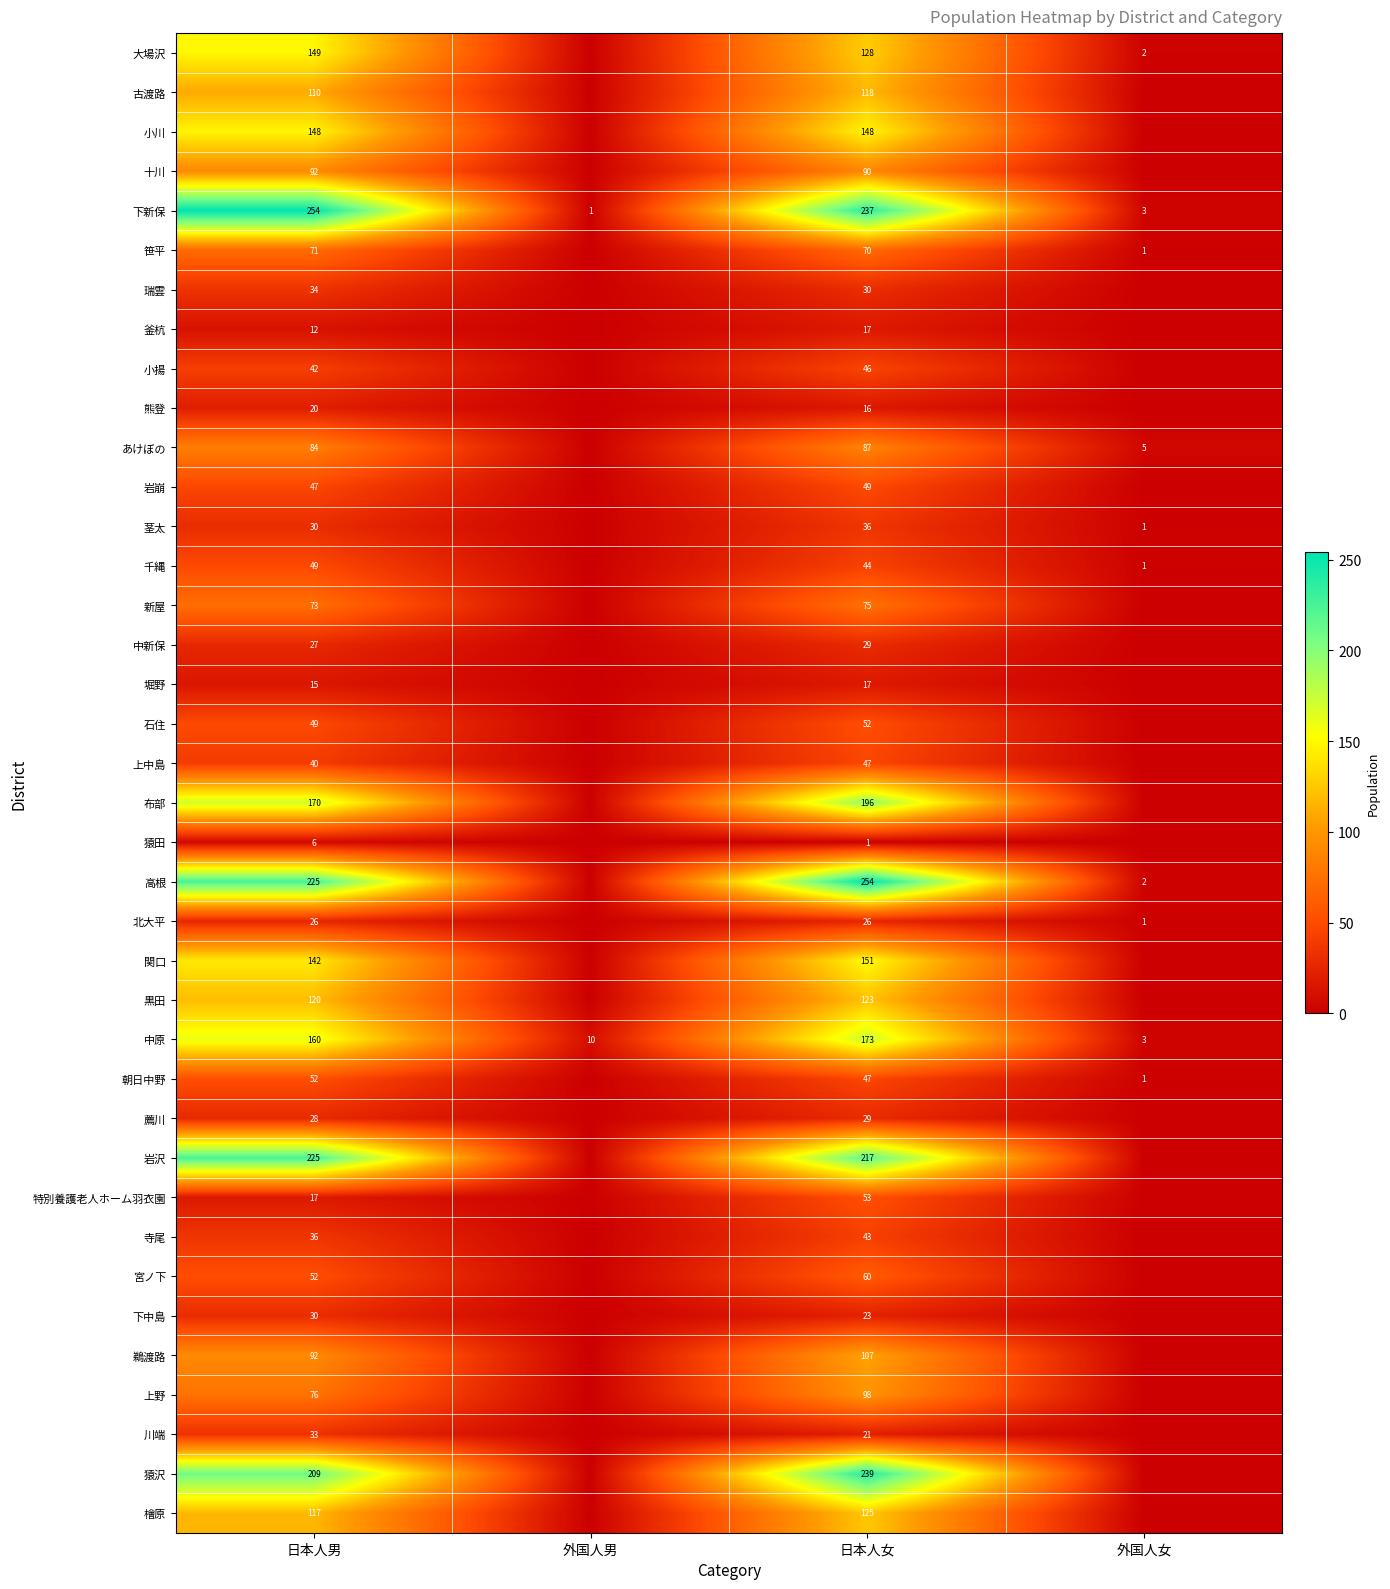

Which category has the highest value across all series?

日本人男